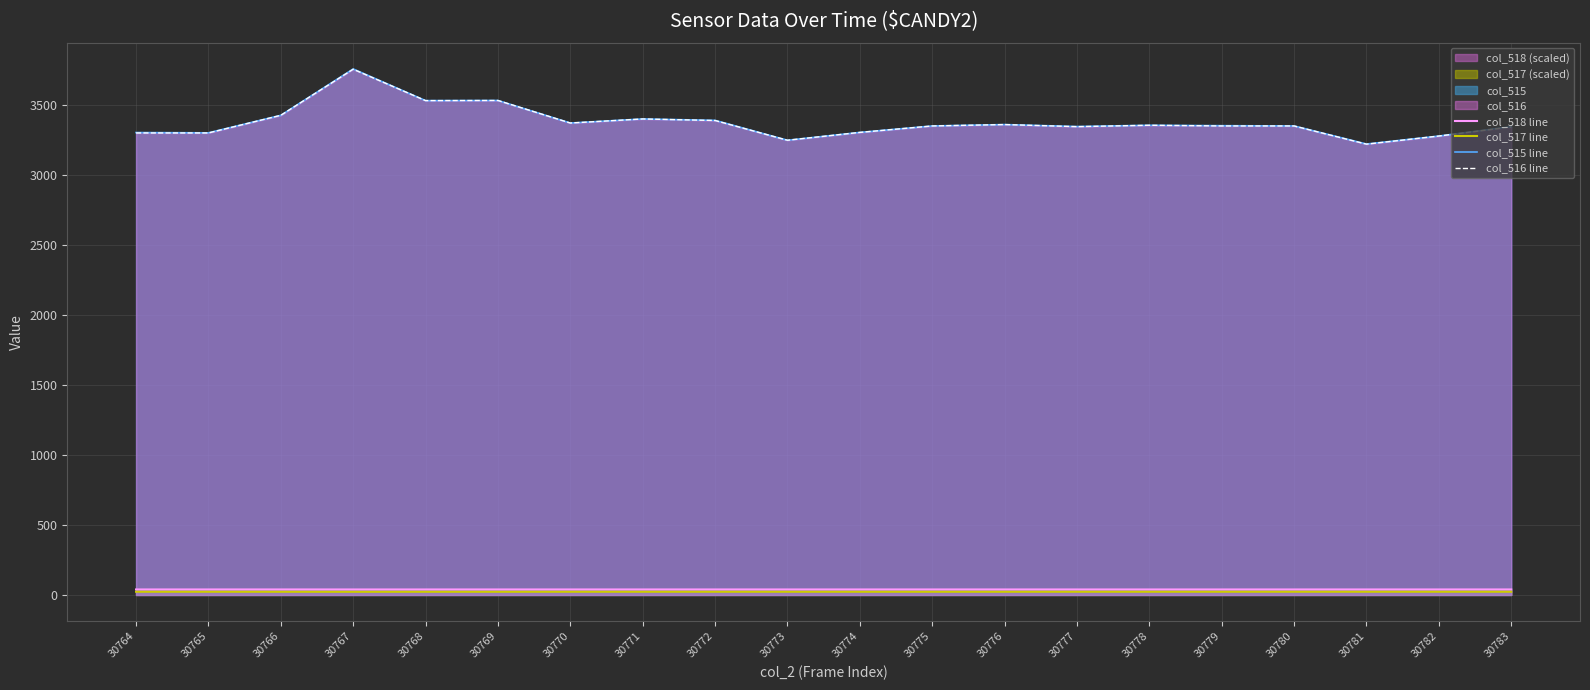

How many lines are shown in the chart?

4